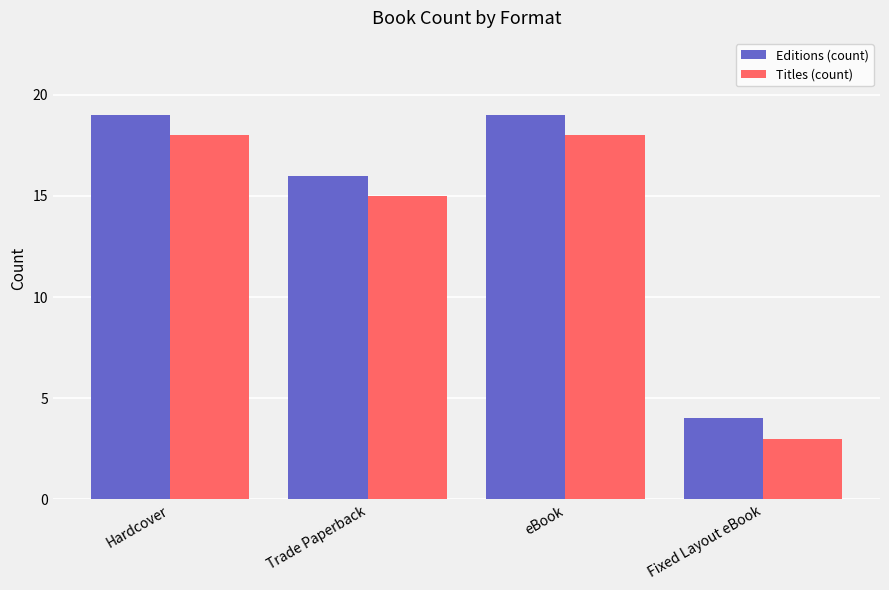

Which series has the largest total across all categories?

Editions (count)